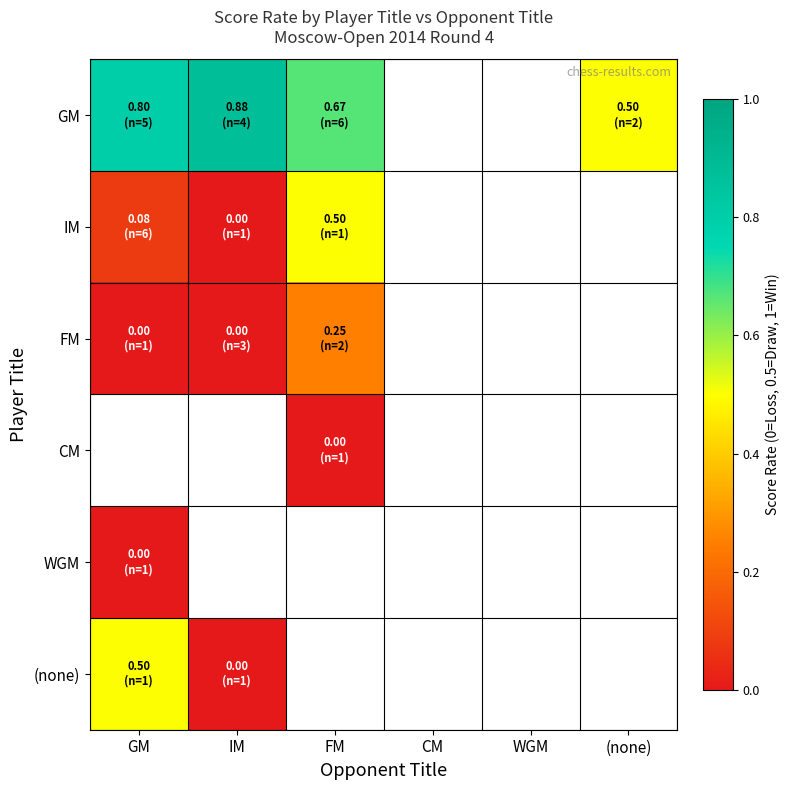

How many data points does each series have?

6